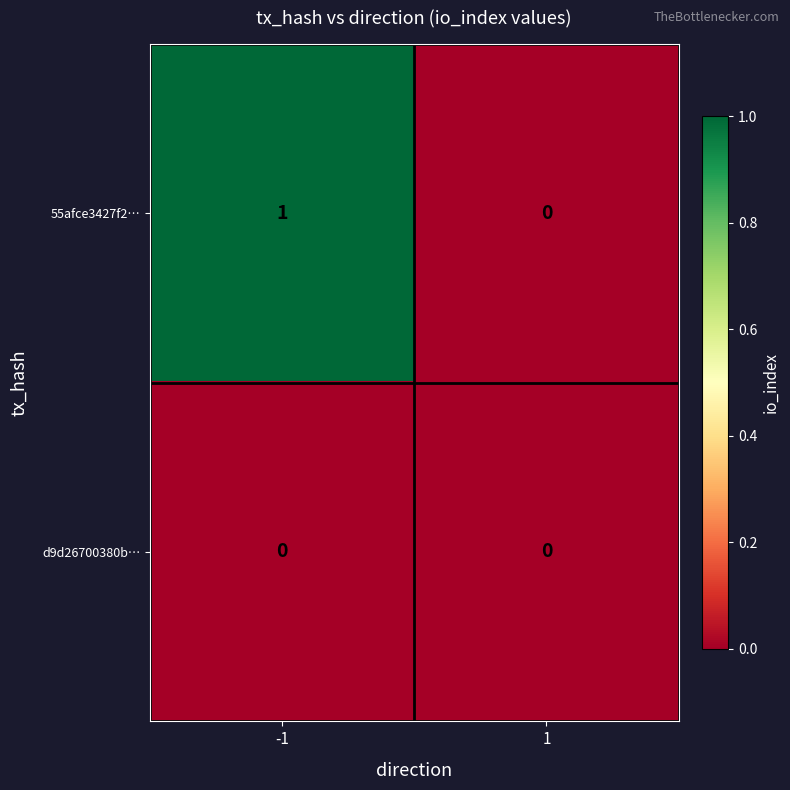

Which series has the largest range (max minus min)?

55afce3427f2…